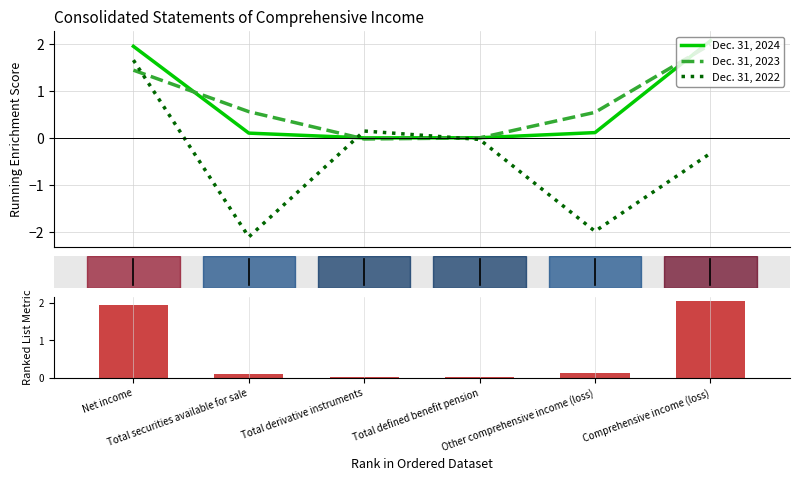

Where is Dec. 31, 2022 nearest to the value 0?

Total defined benefit pension